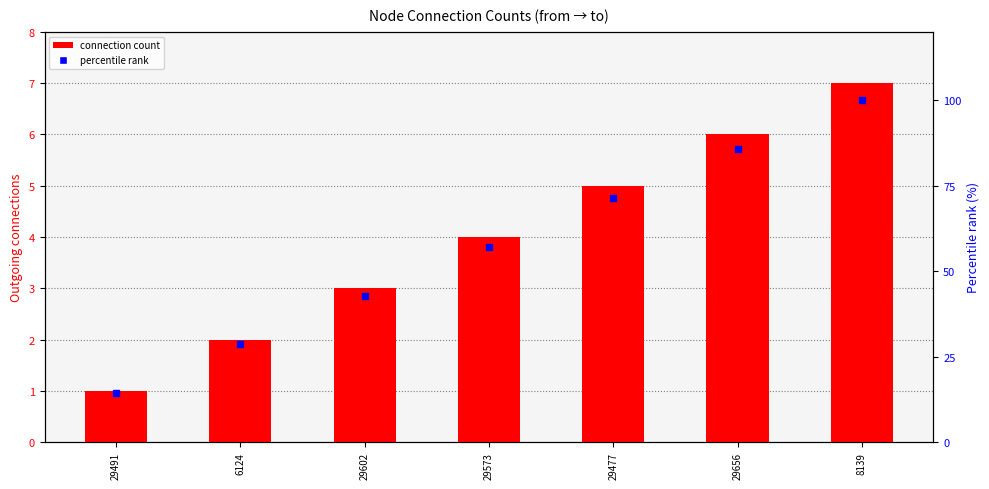

What are all the series names shown in the legend?

connection count, percentile rank